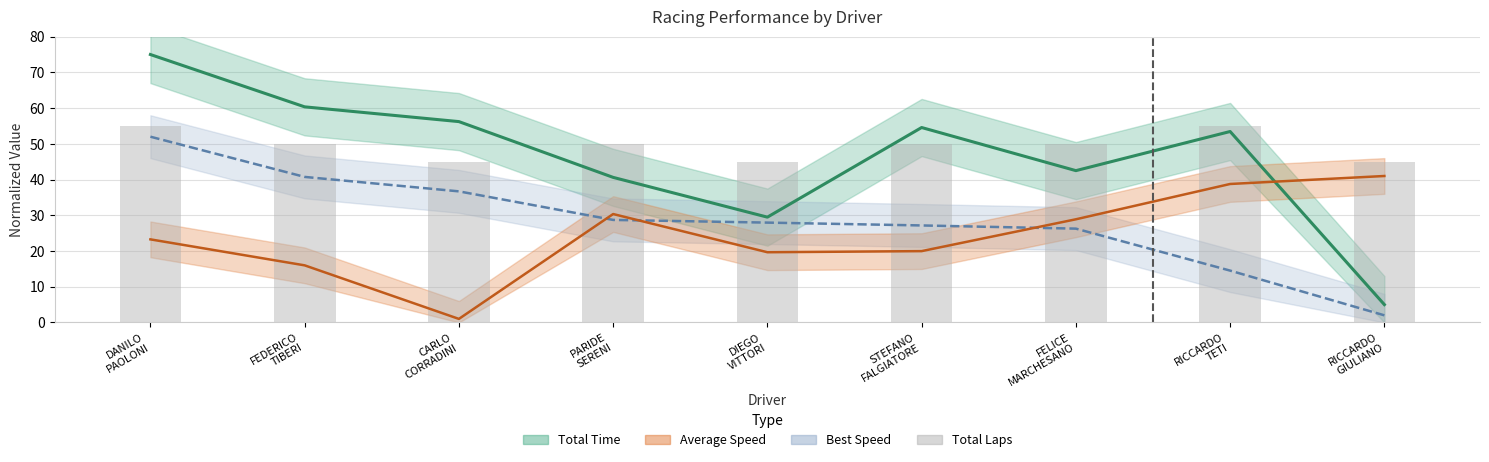

What value does the data have at FELICE
MARCHESANO?

50